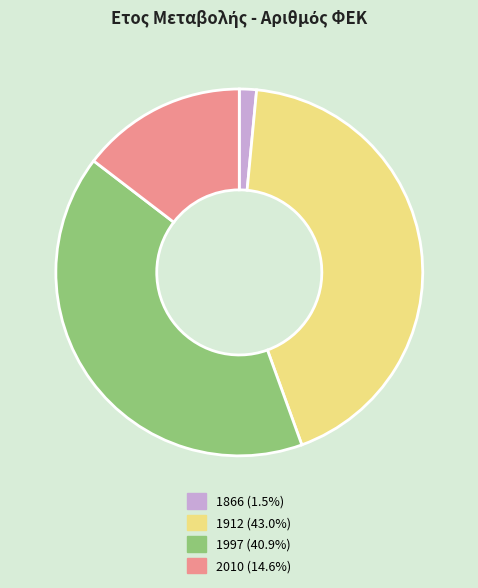

Count the number of slices in the pie.

4